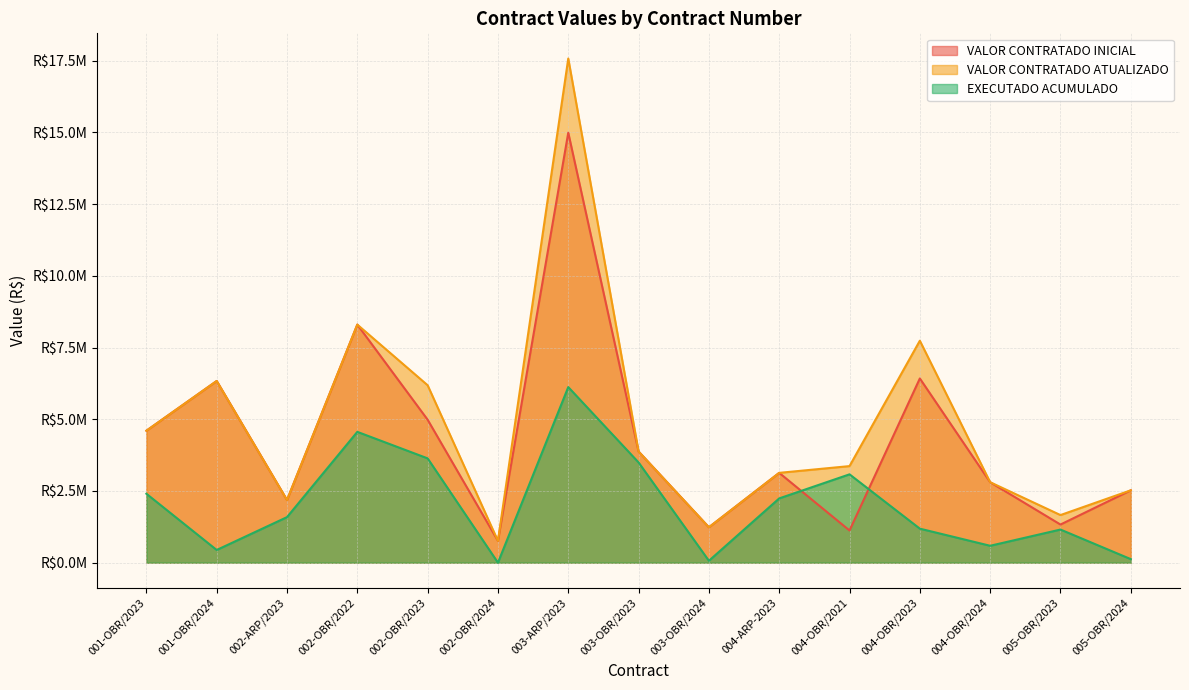

What is the total value across all series at 002-OBR/2023?

14804714.6